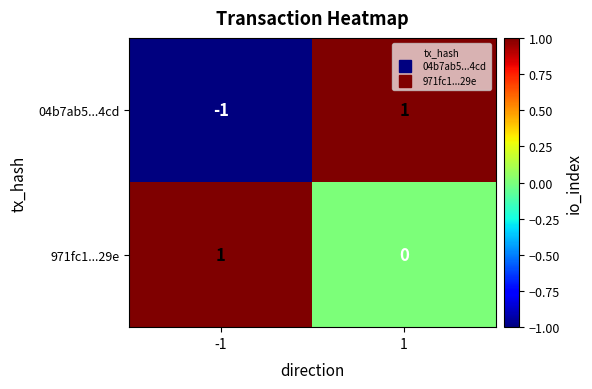

True or false: 971fc1...29e has a value of 0 at -1.

False